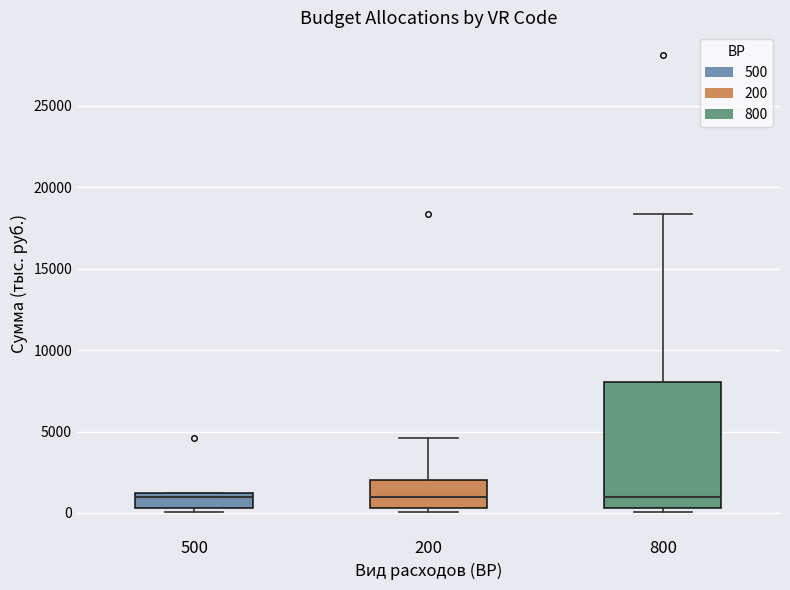

Reading left to right, transcribe this box plot: for each box, give where its median line is, the range the box spans, and where its two whiskers end, as read against the y-axis. The values are not printed on the chart, so give them approximately, as read against the axis.

500: median 1000 (just below the box's upper edge), box 500 to 1000, whiskers 0 to 1000
200: median 1000, box 500 to 2000, whiskers 0 to 4500
800: median 1000, box 500 to 8000, whiskers 0 to 18500